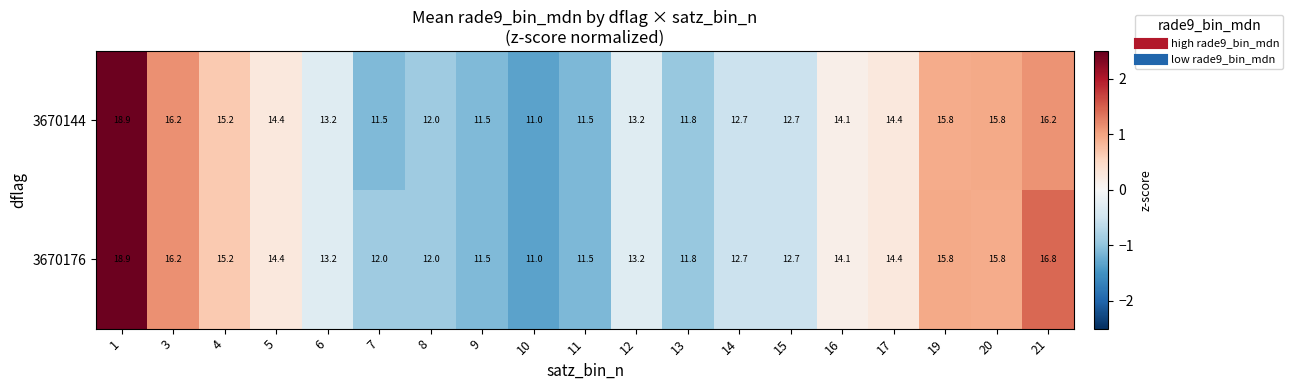

Is it true that 3670176 equals 11.5 at 11?

True